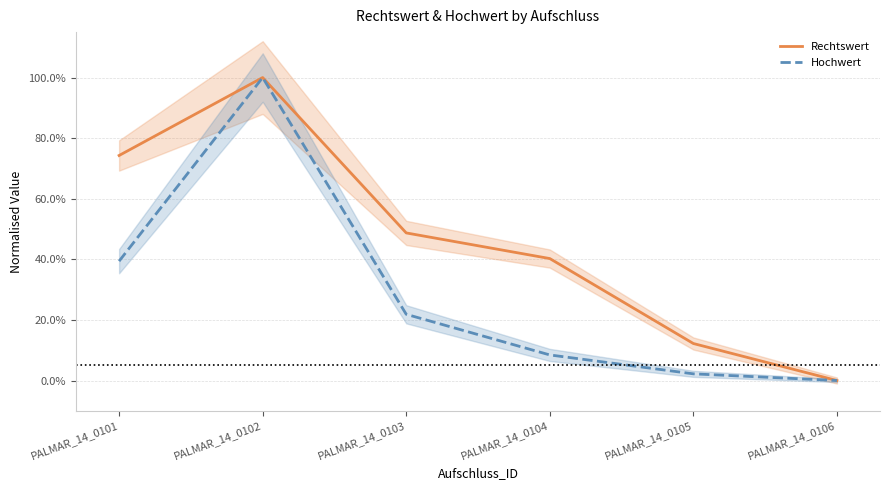

Between PALMAR_14_0105 and PALMAR_14_0106, which series saw the biggest shift?

Rechtswert